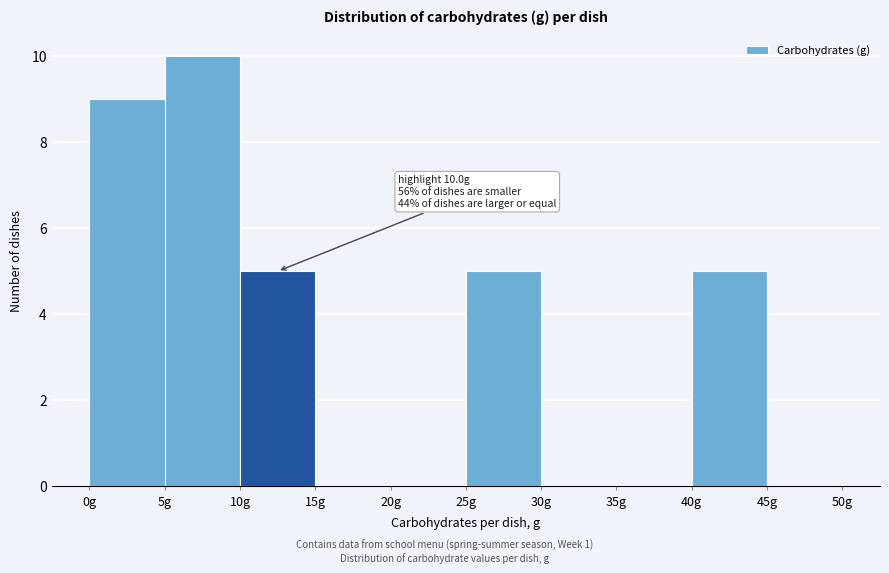

Which range on the x-axis has the tallest bar?

5 to 10